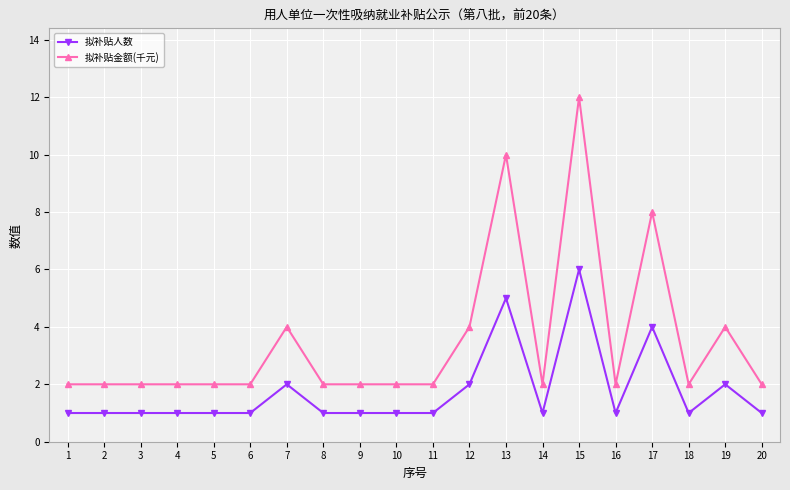

Which series has the widest spread of values?

拟补贴金额(千元)